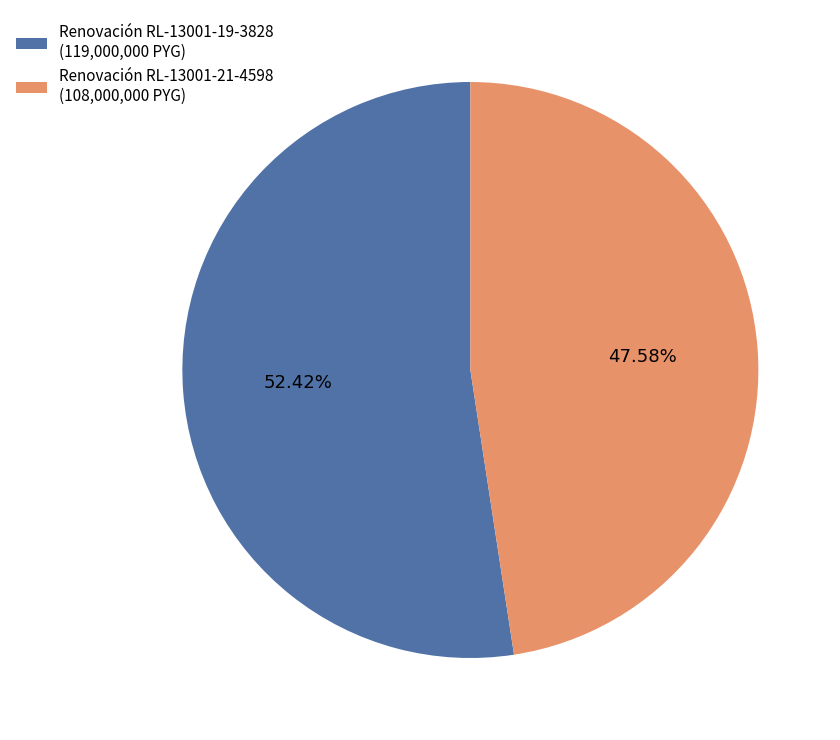

Does Renovación RL-13001-19-3828 represent more than half of the total?

Yes